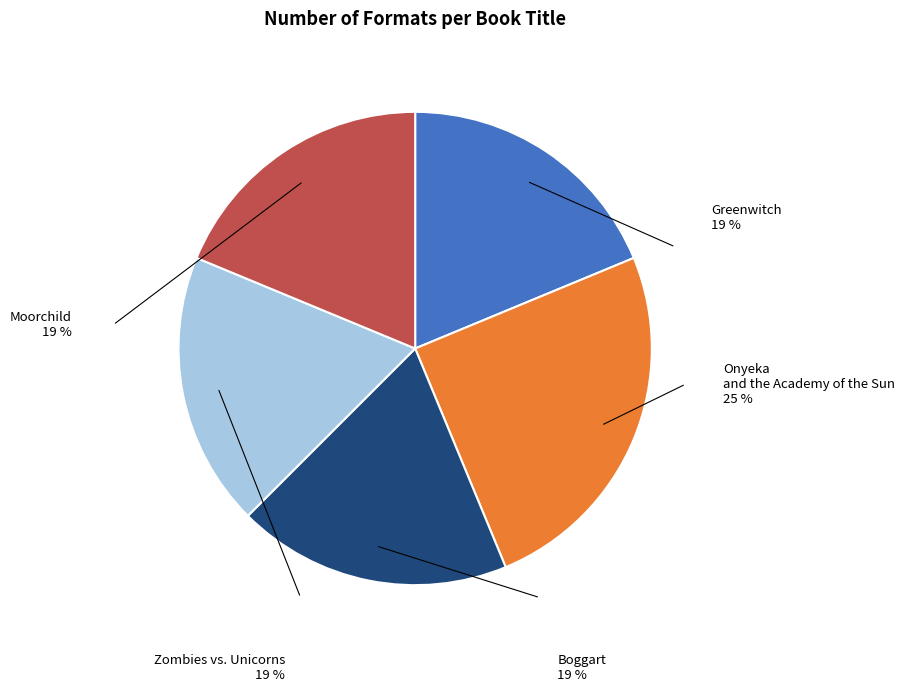

To the nearest percent, what is the difference between the largest and smallest slice percentages?

6%